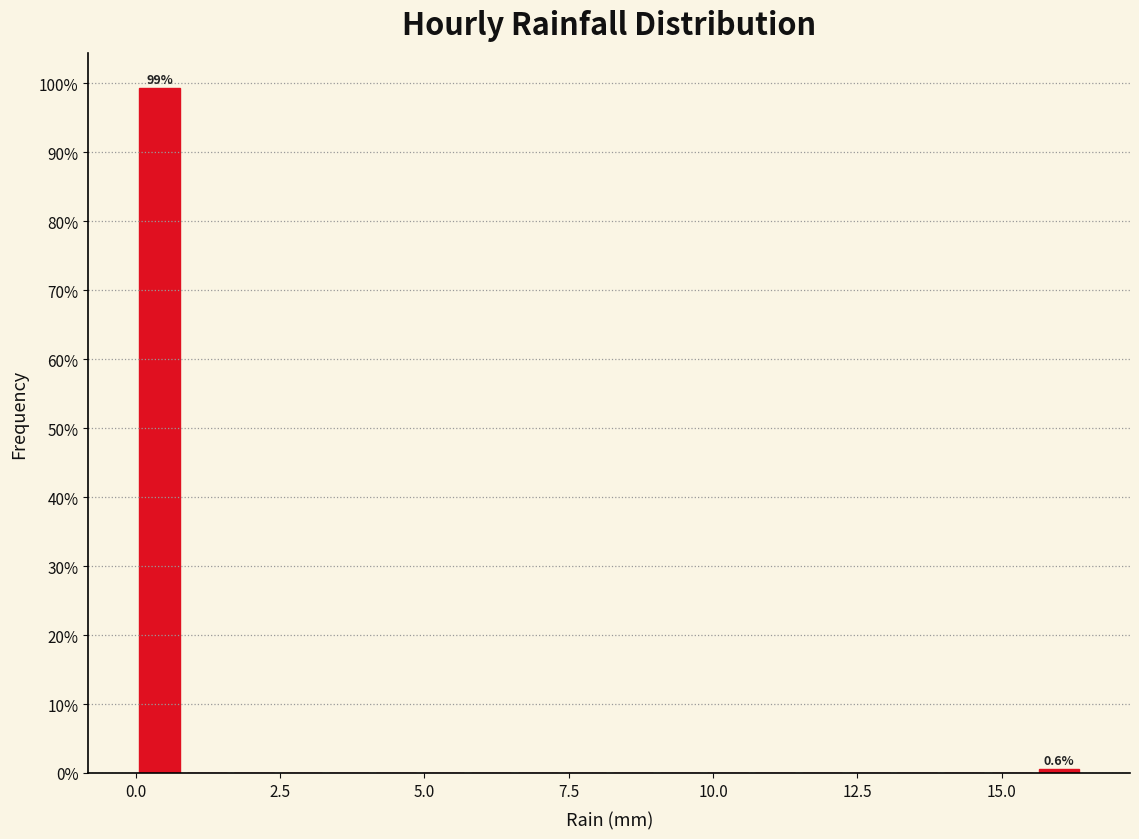

Read against the x-axis, roughly where is the centre of the tallest bar?

0.5